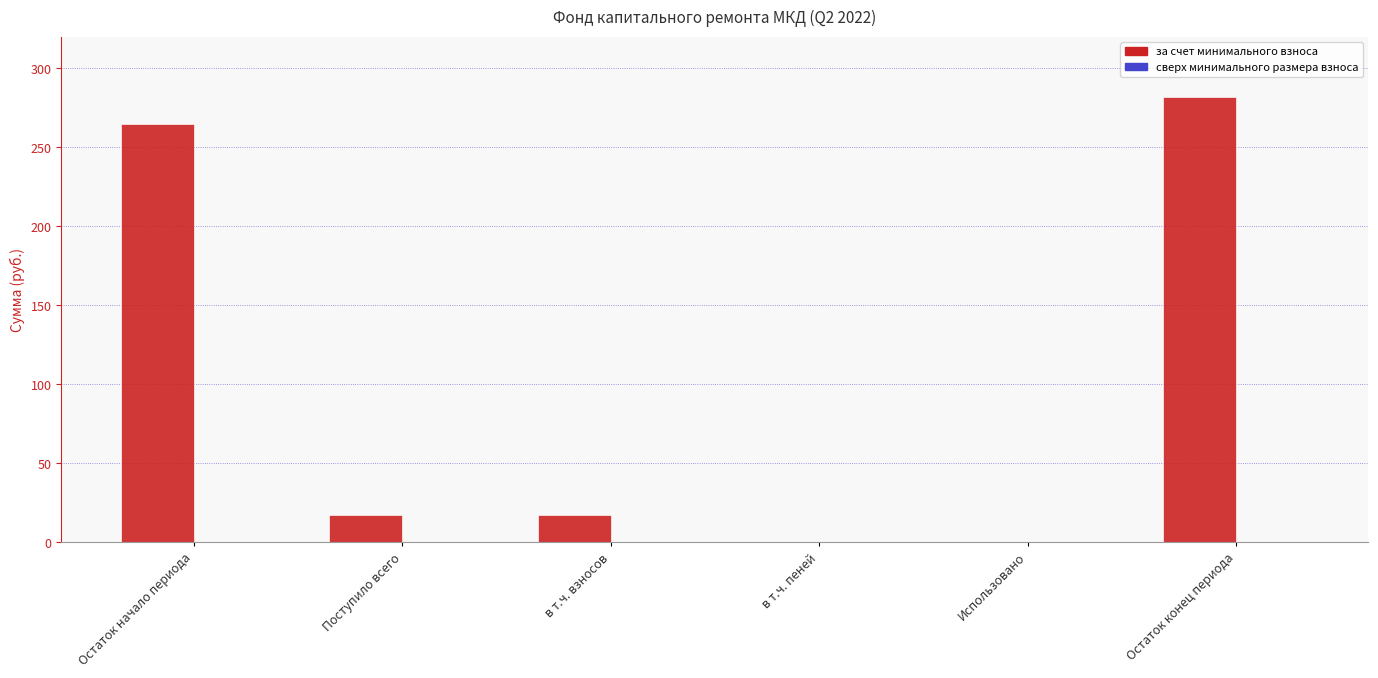

Reading left to right, extract all data points from this chart.

за счет минимального взноса: 264.7	17.2	17.2	0.0	0.0	281.9
сверх минимального размера взноса: 0.0	0.0	0.0	0.0	0.0	0.0